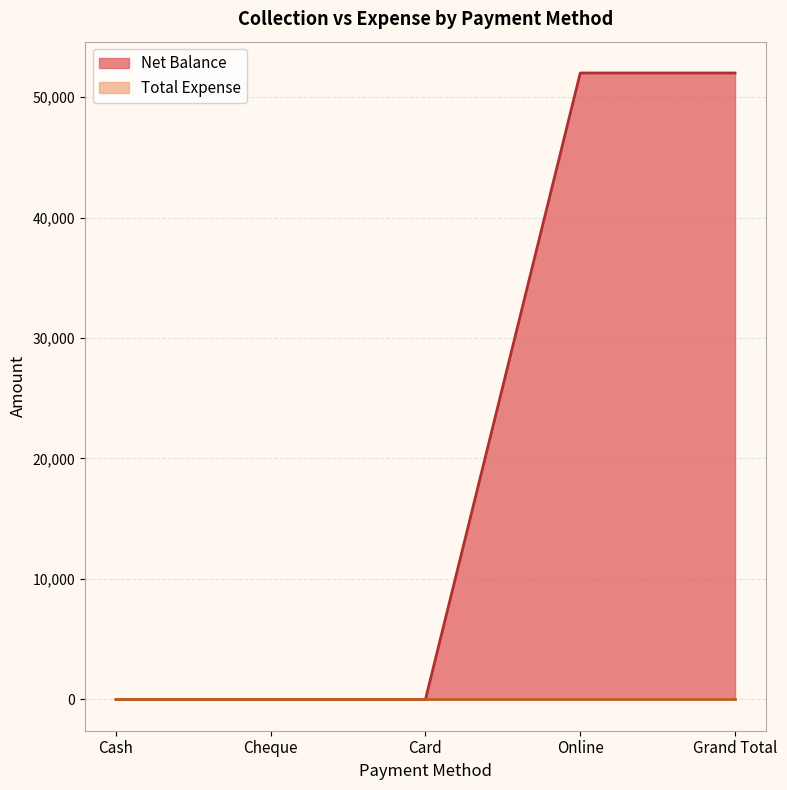

What is the difference between the second highest and second lowest values?

52000